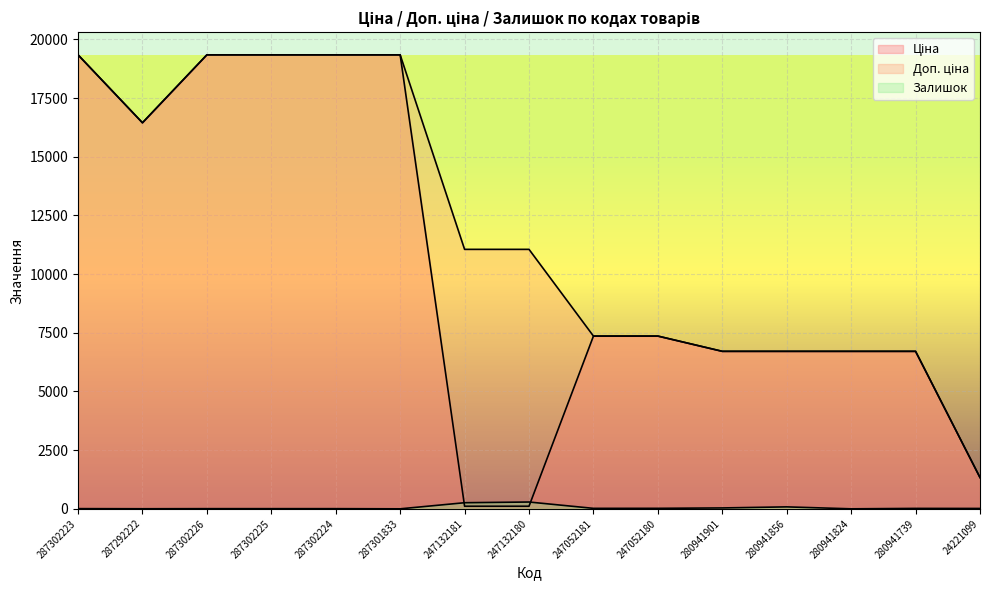

Reading right to left, list all the values displayed in this chart.

Ціна: 1332.7	6710.2	6710.2	6710.2	6710.2	7360.2	7360.2	110.5	110.5	19343.1	19343.1	19343.1	19343.1	16448.2	19343.1
Доп. ціна: 1333.0	6710.2	6710.2	6710.2	6710.2	7360.2	7360.2	11055.0	11055.0	19343.1	19343.1	19343.1	19343.1	16448.2	19343.1
Залишок: 16.0	18.0	0.0	83.0	38.0	21.0	20.0	290.0	260.0	0.0	7.0	7.0	7.0	3.0	8.0